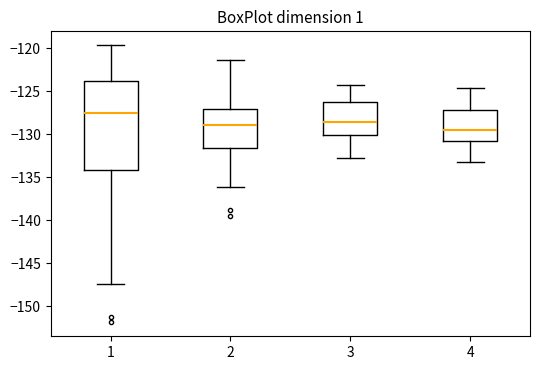

Reading left to right, read every box against the y-axis: the position of its median line, the range the box covers, and the ends of its whiskers. The values are not printed on the chart, so give them approximately, as read against the axis.

1: median -127.5, box -134.0 to -124.0, whiskers -147.5 to -119.5
2: median -129.0, box -131.5 to -127.0, whiskers -136.0 to -121.5
3: median -128.5, box -130.0 to -126.0, whiskers -133.0 to -124.5
4: median -129.5, box -131.0 to -127.0, whiskers -133.0 to -124.5